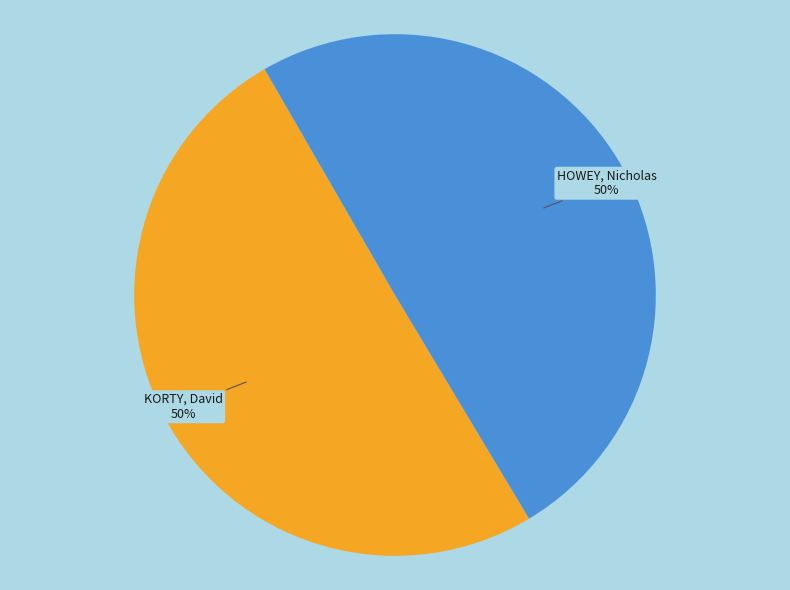

To the nearest percent, what is the average slice percentage?

50%